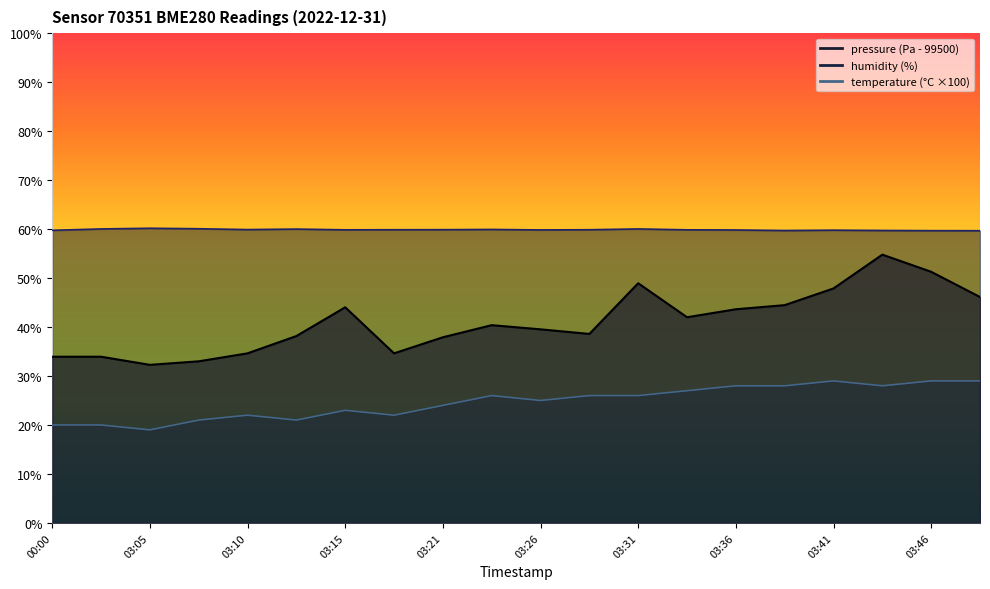

What is the difference between the humidity values at 03:29 and 03:08?

0.2